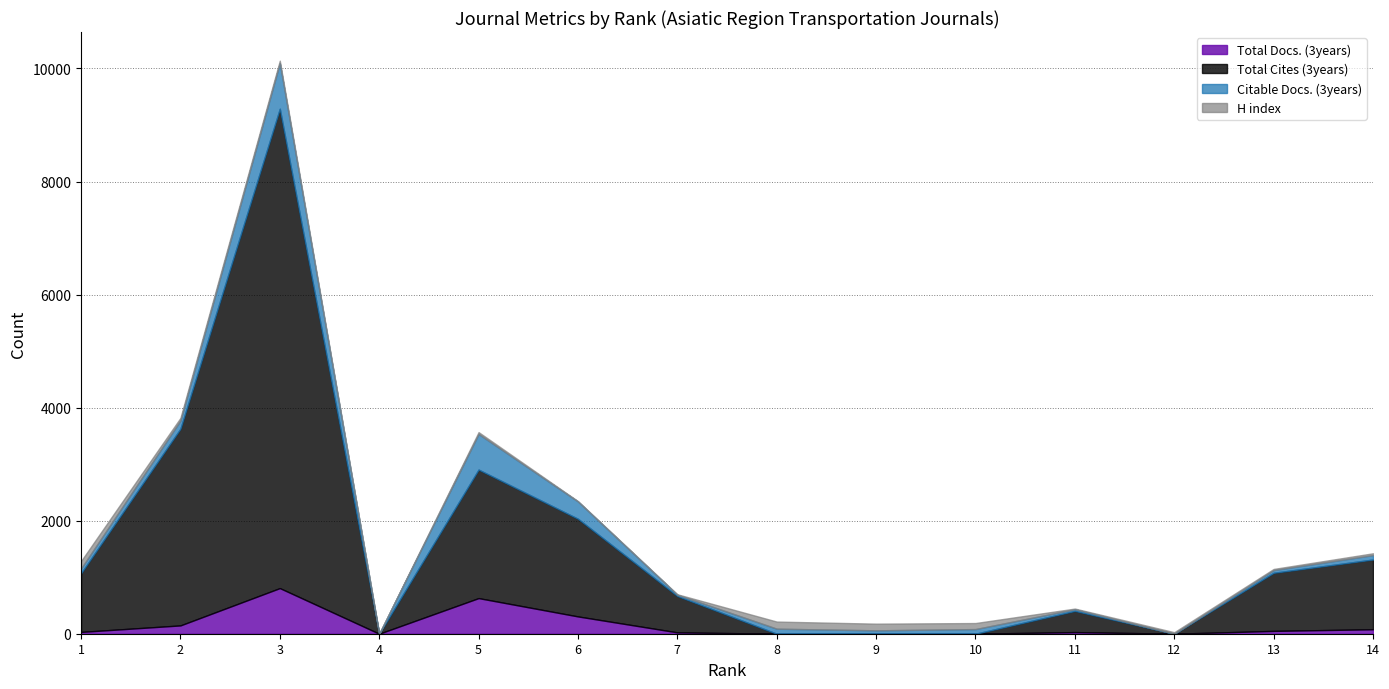

What is the value of the Total Cites (3years) point at the 7th from the left?

644